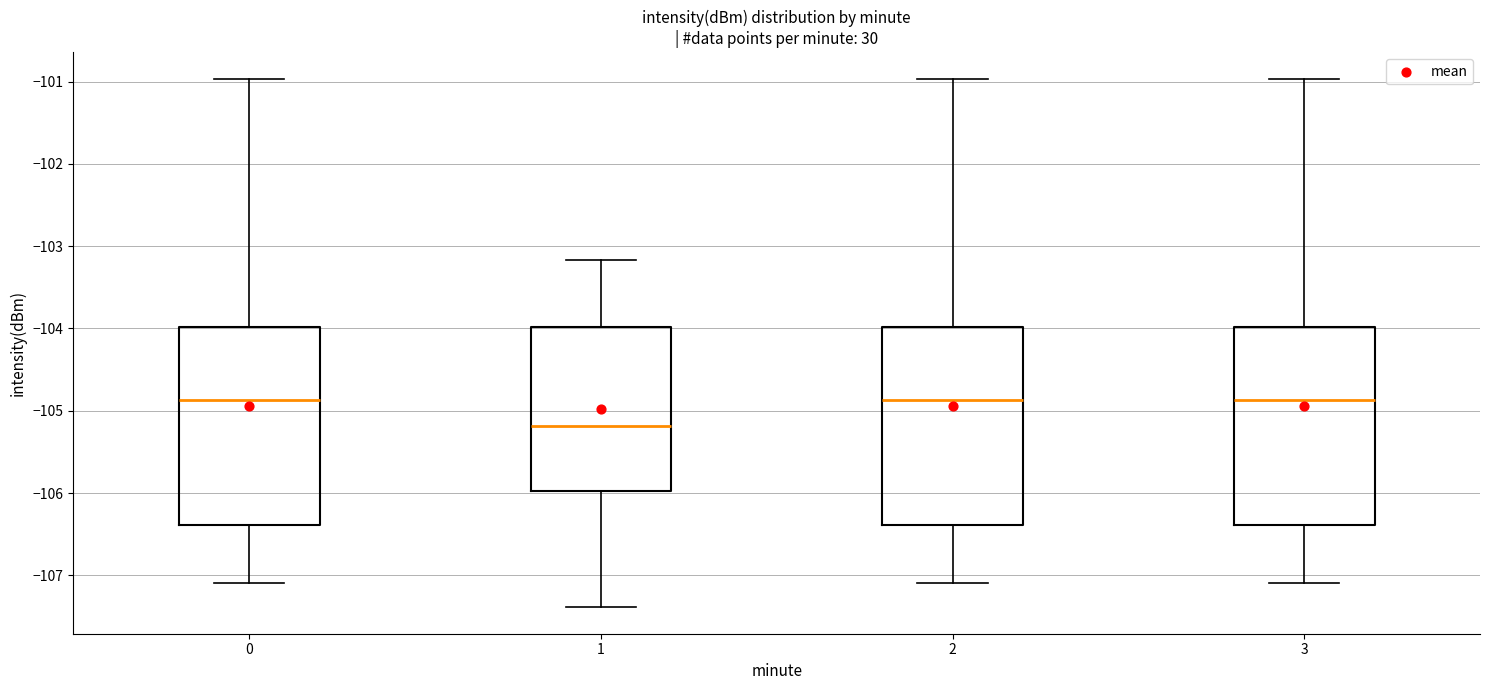

Reading left to right, read every box against the y-axis: the position of its median line, the range the box covers, and the ends of its whiskers. The values are not printed on the chart, so give them approximately, as read against the axis.

0: median -104.9, box -106.4 to -104.0, whiskers -107.1 to -101.0
1: median -105.2, box -106.0 to -104.0, whiskers -107.4 to -103.2
2: median -104.9, box -106.4 to -104.0, whiskers -107.1 to -101.0
3: median -104.9, box -106.4 to -104.0, whiskers -107.1 to -101.0